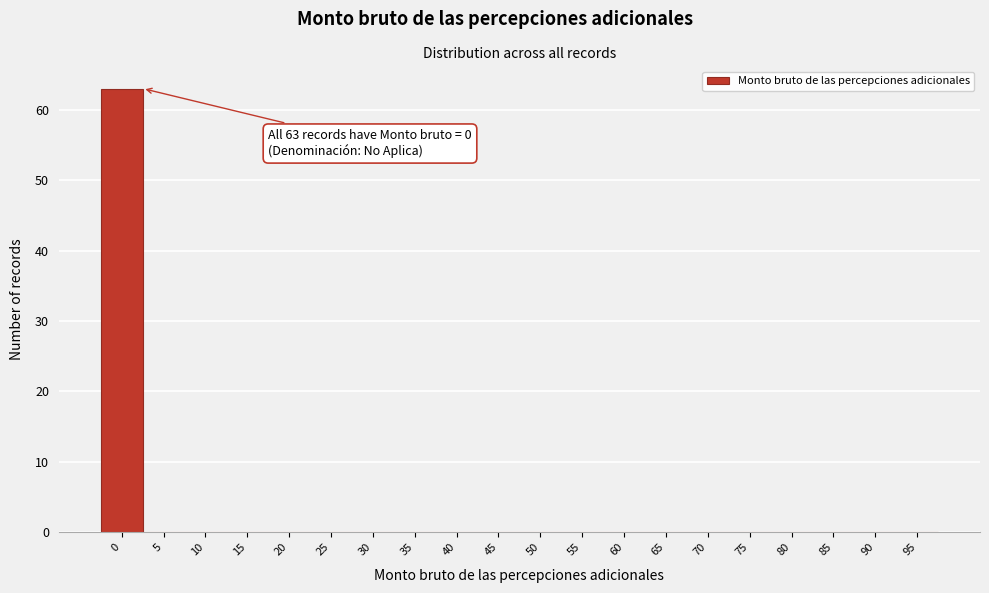

Reading left to right, list all the values displayed in this chart.

0=63	5=0	10=0	15=0	20=0	25=0	30=0	35=0	40=0	45=0	50=0	55=0	60=0	65=0	70=0	75=0	80=0	85=0	90=0	95=0